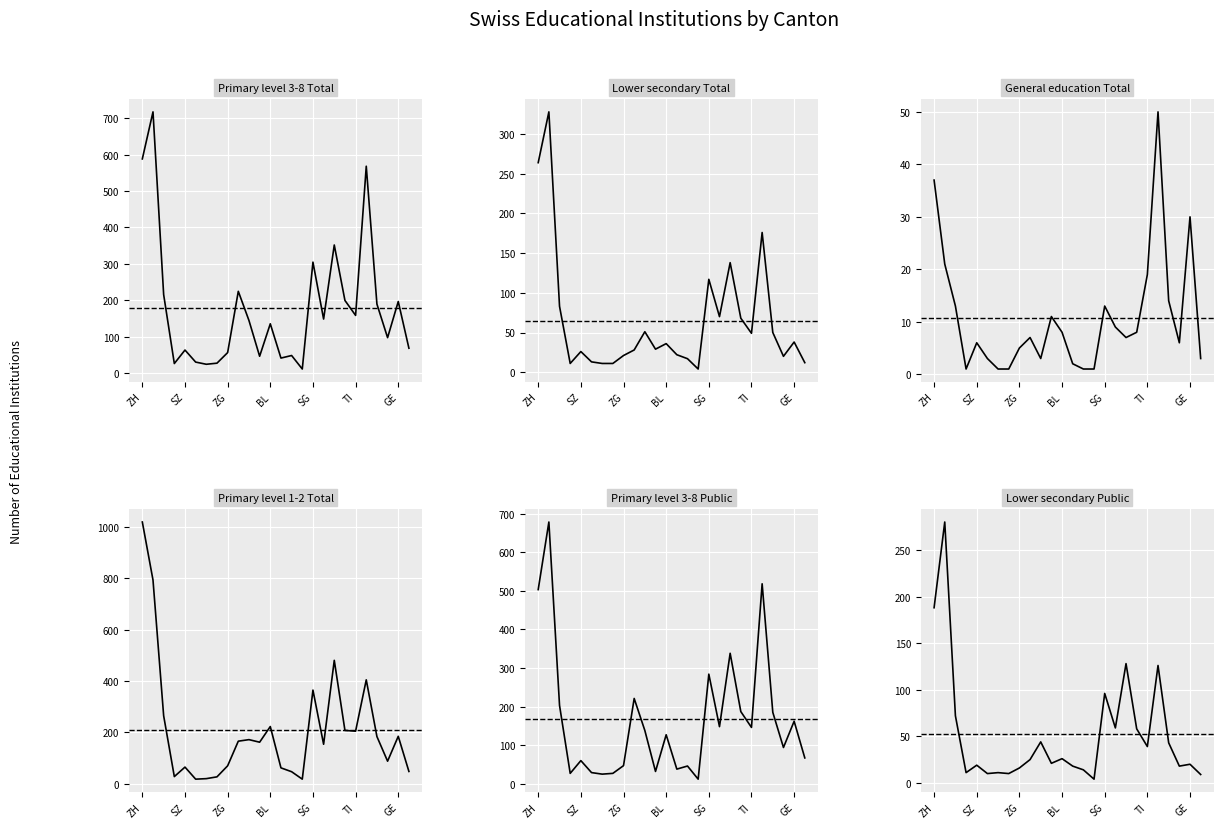

How many interior local peaks does the Primary level 3-8 Public series have?

9